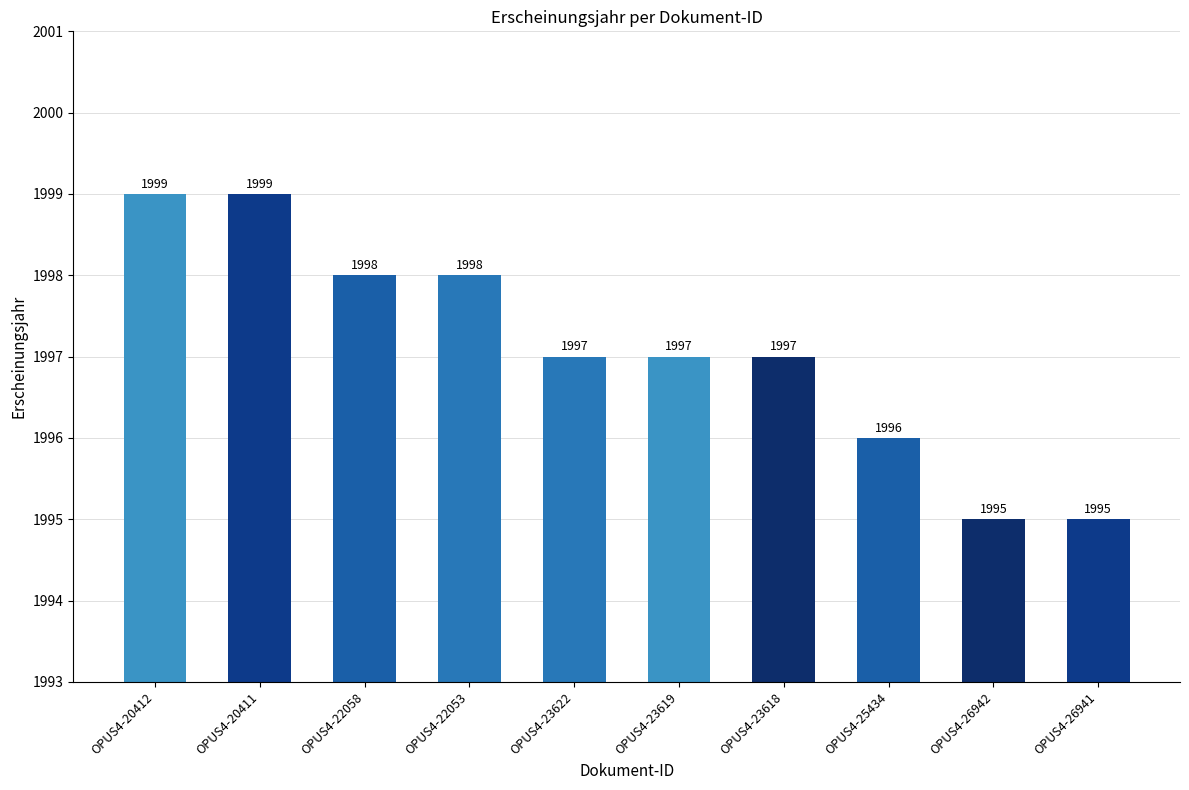

What is the label of the 1st bar from the left?

OPUS4-20412